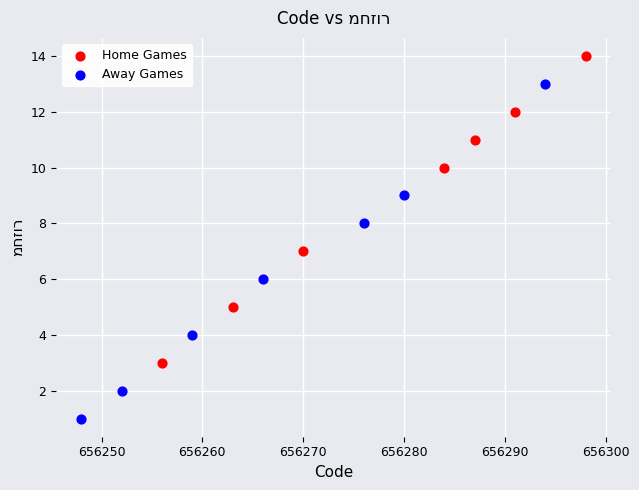

Which series contains the highest Y value?

Home Games